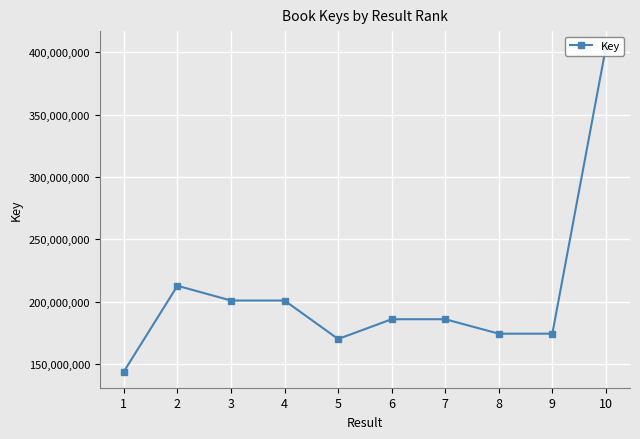

Rank the categories by value from lowest to highest.

1, 5, 9, 8, 6, 7, 4, 3, 2, 10